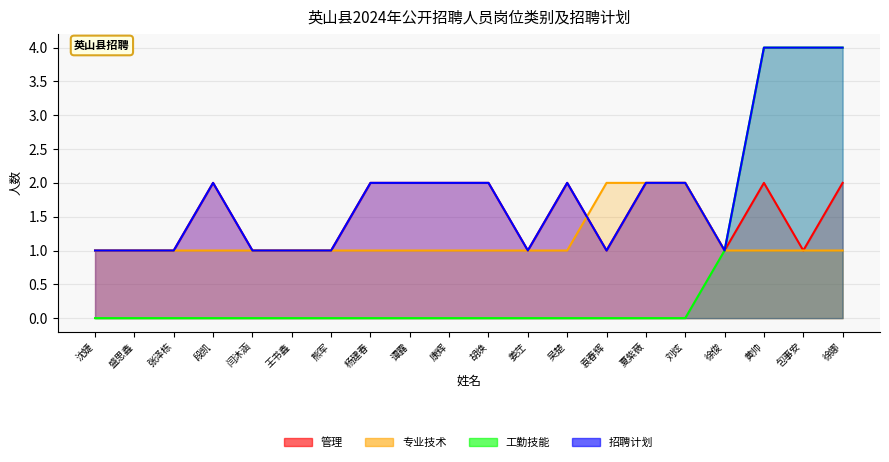

What position from the left is 徐娜?

20